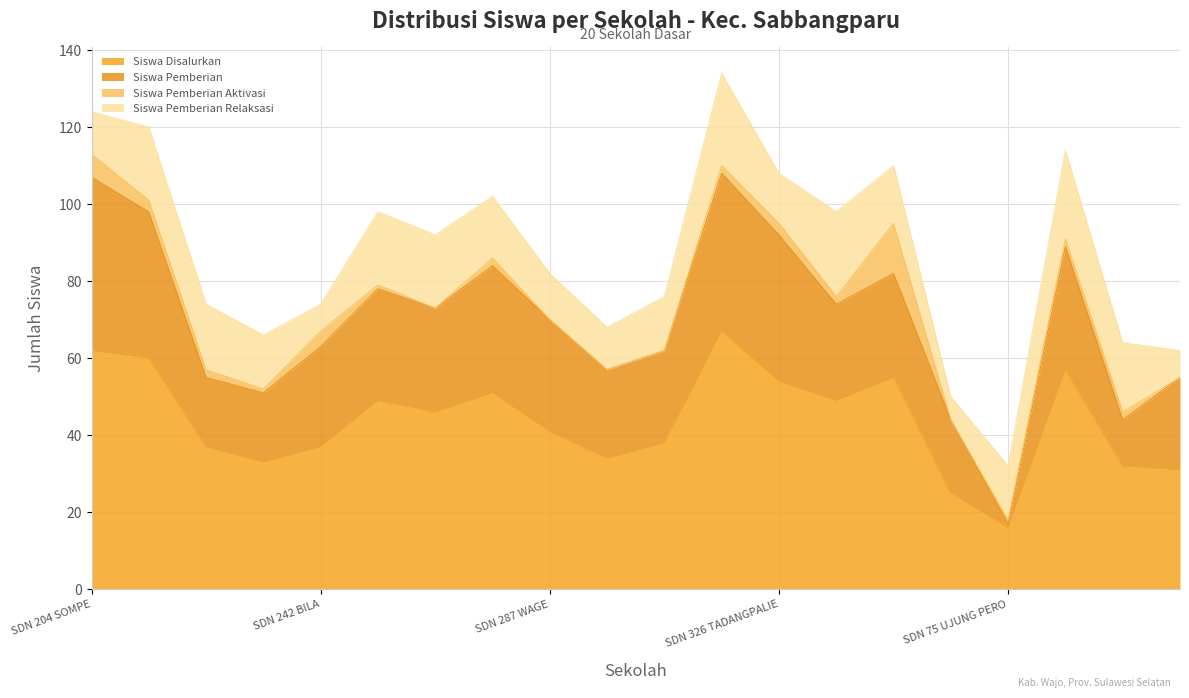

What is the average value of the Siswa Pemberian Relaksasi series?

15